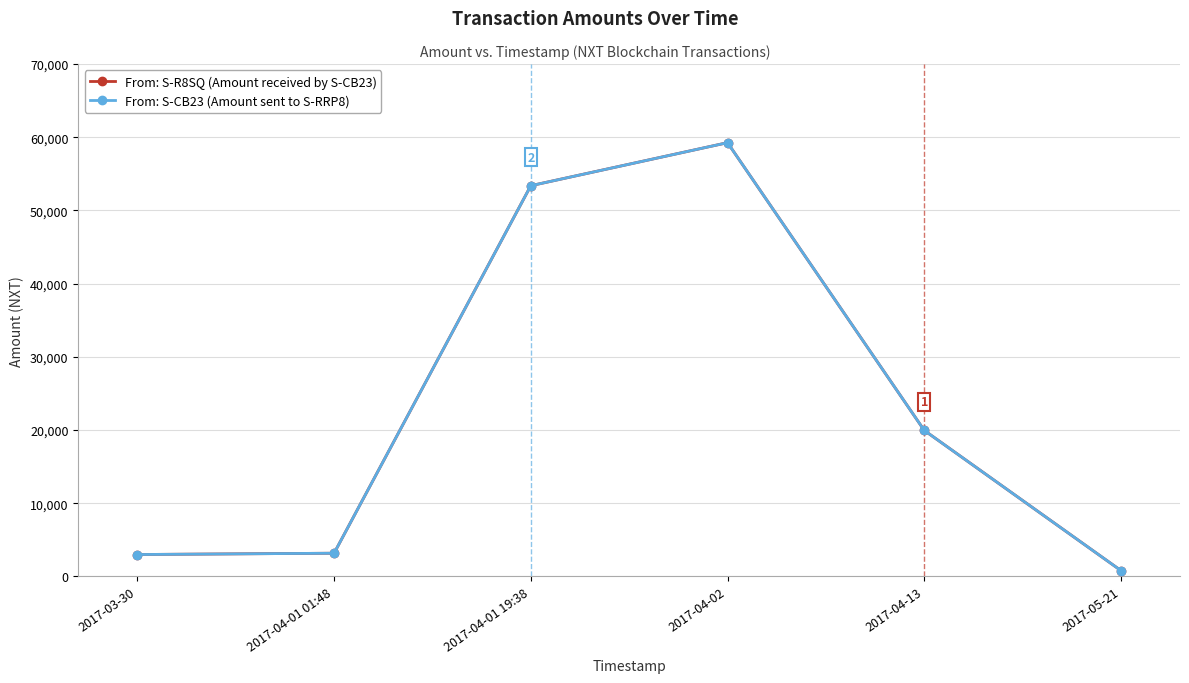

Where is From: S-CB23 (Amount sent to S-RRP8) nearest to the value 30025?

2017-04-13